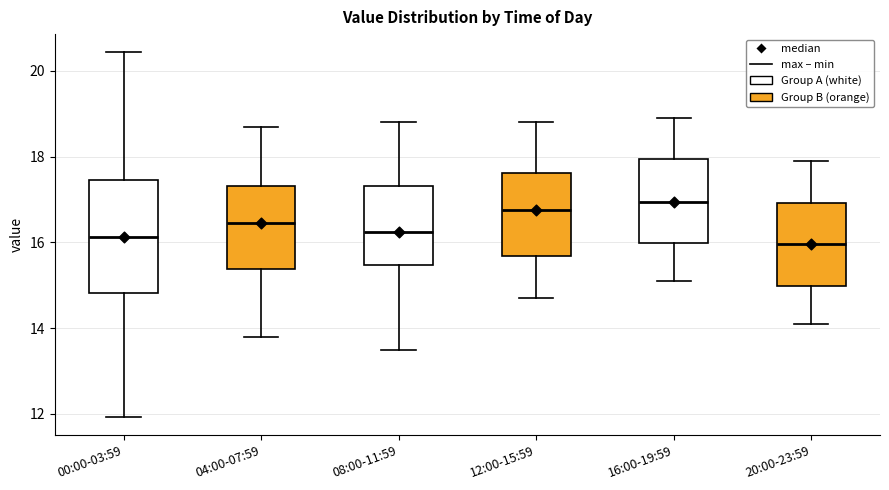

Reading left to right, transcribe this box plot: for each box, give where its median line is, the range the box spans, and where its two whiskers end, as read against the y-axis. The values are not printed on the chart, so give them approximately, as read against the axis.

00:00-03:59: median 16.2, box 14.8 to 17.4, whiskers 12.0 to 20.4
04:00-07:59: median 16.4, box 15.4 to 17.4, whiskers 13.8 to 18.8
08:00-11:59: median 16.2, box 15.4 to 17.4, whiskers 13.6 to 18.8
12:00-15:59: median 16.8, box 15.6 to 17.6, whiskers 14.8 to 18.8
16:00-19:59: median 17.0, box 16.0 to 18.0, whiskers 15.2 to 19.0
20:00-23:59: median 16.0, box 15.0 to 17.0, whiskers 14.2 to 18.0